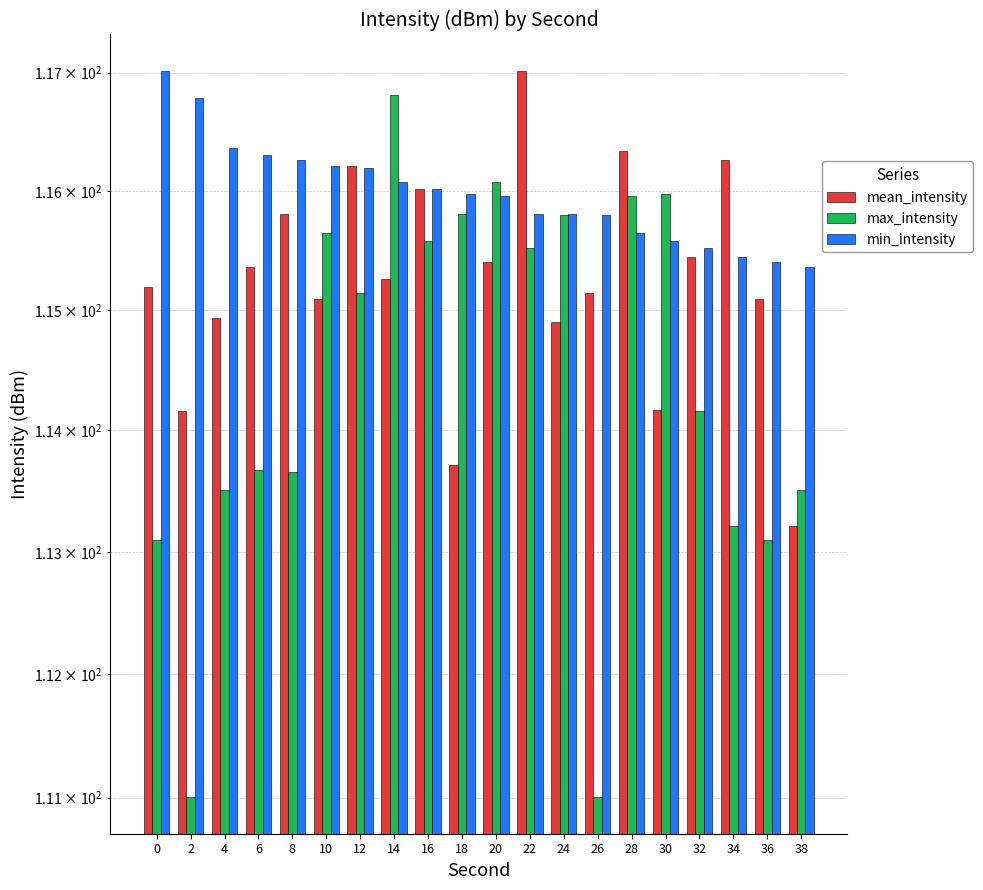

What is the difference between the maximum and minimum values in the min_intensity series?

1.7